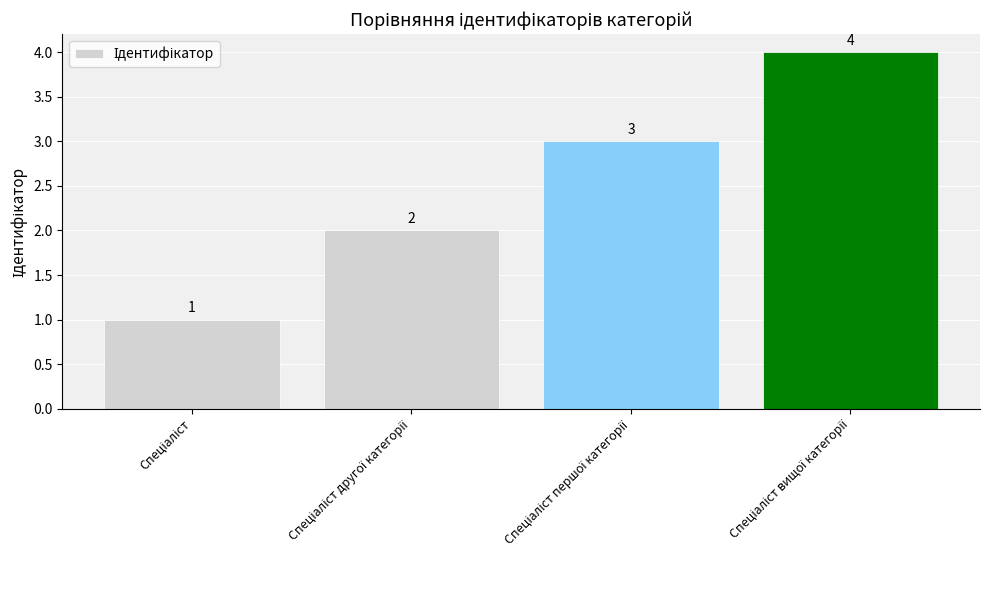

Count the number of data series in this chart.

1